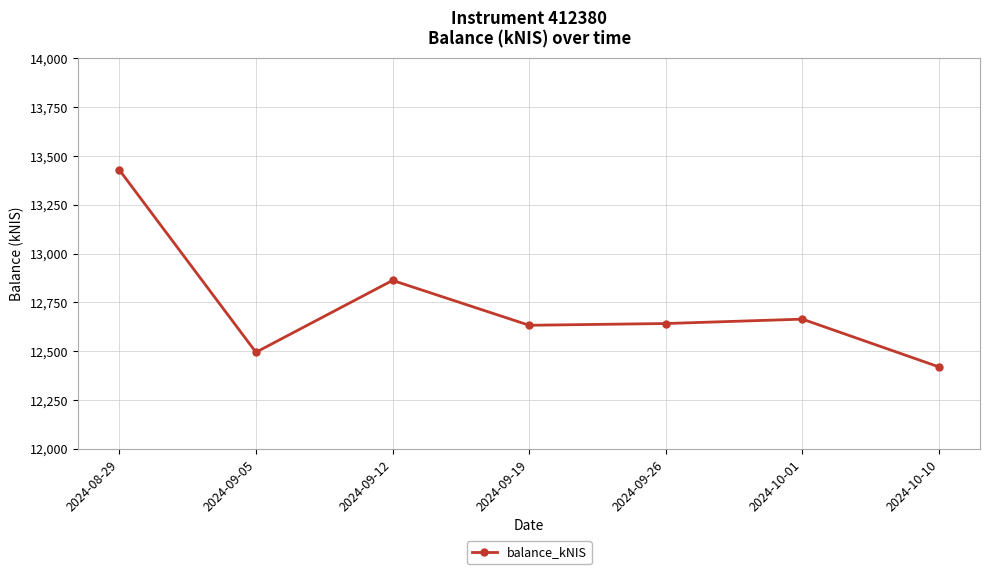

True or false: the data shows 12633.2 at 2024-09-19.

True